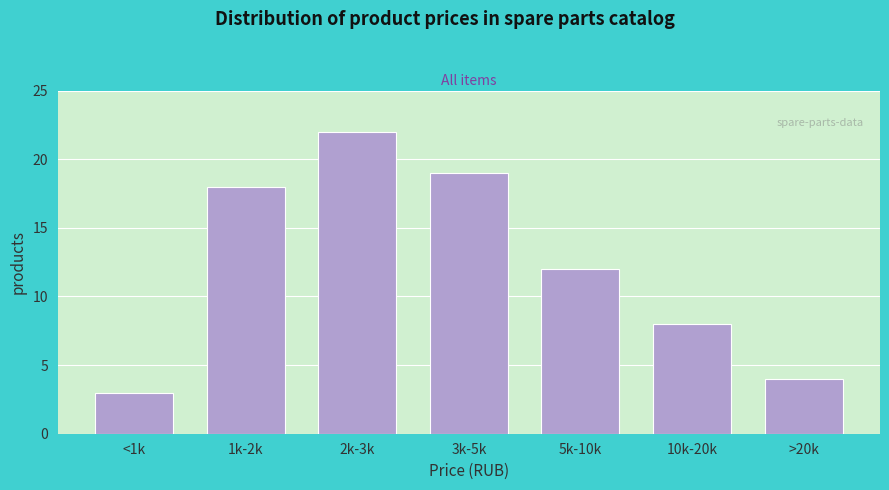

Reading left to right, what are all the values shown in this chart?

3	18	22	19	12	8	4